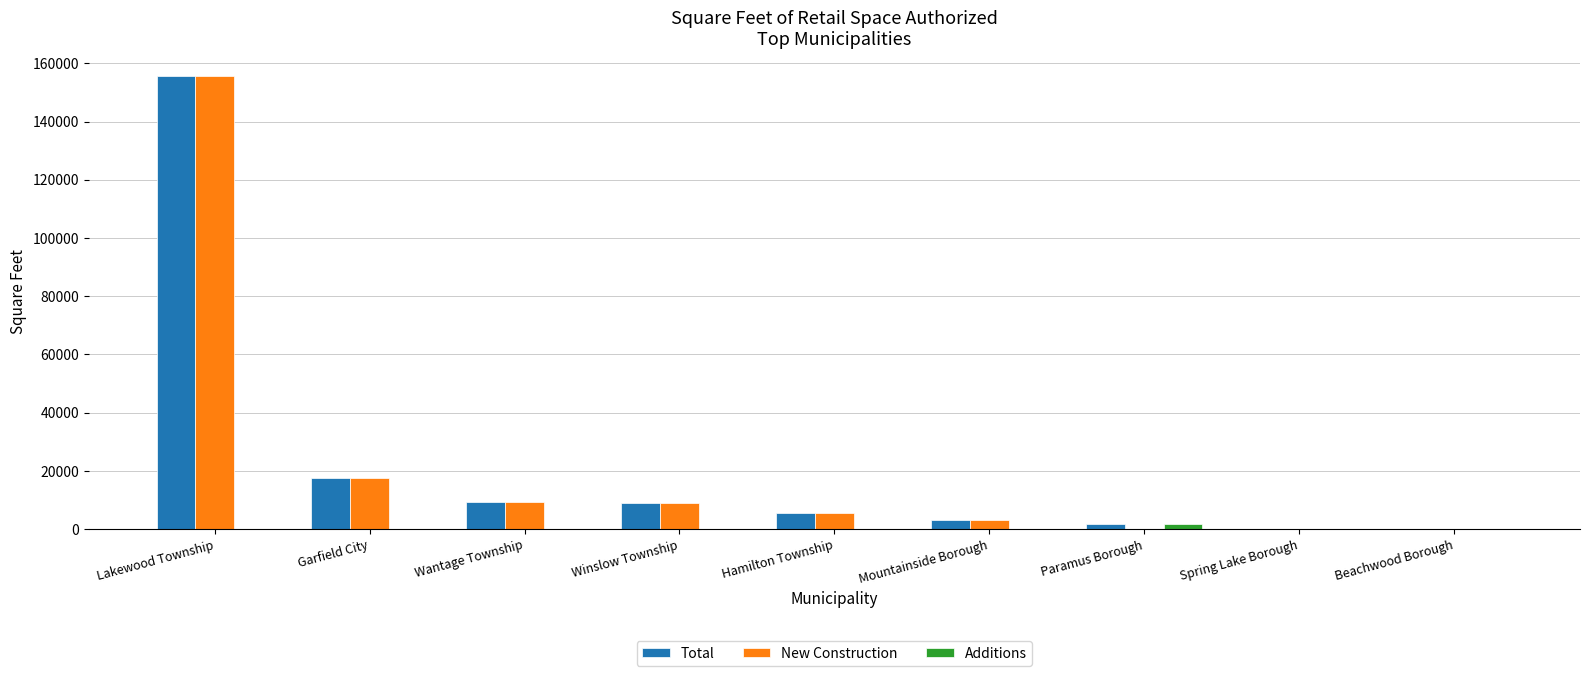

What are all the series names shown in the legend?

Total, New Construction, Additions